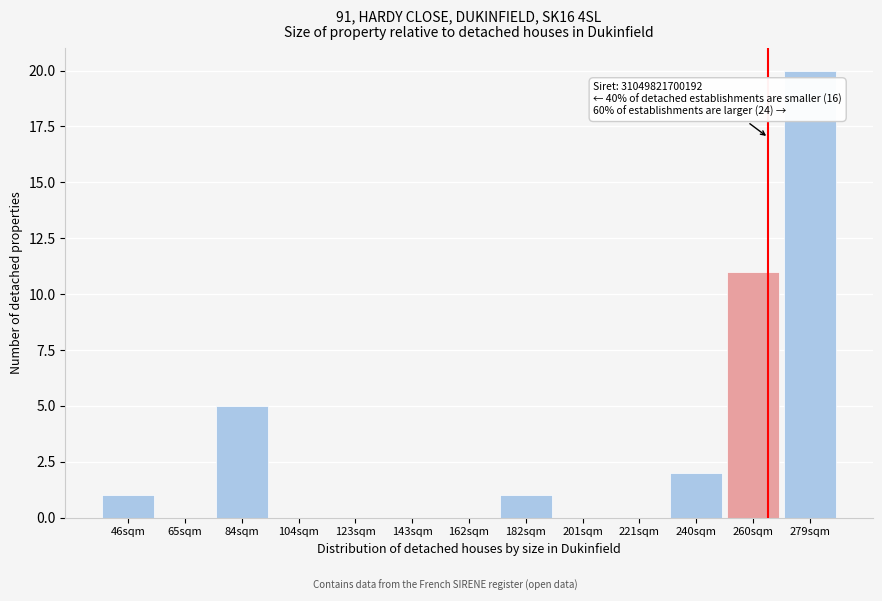

Reading right to left, what are all the values shown in this chart?

279sqm=20	260sqm=11	240sqm=2	221sqm=0	201sqm=0	182sqm=1	162sqm=0	143sqm=0	123sqm=0	104sqm=0	84sqm=5	65sqm=0	46sqm=1